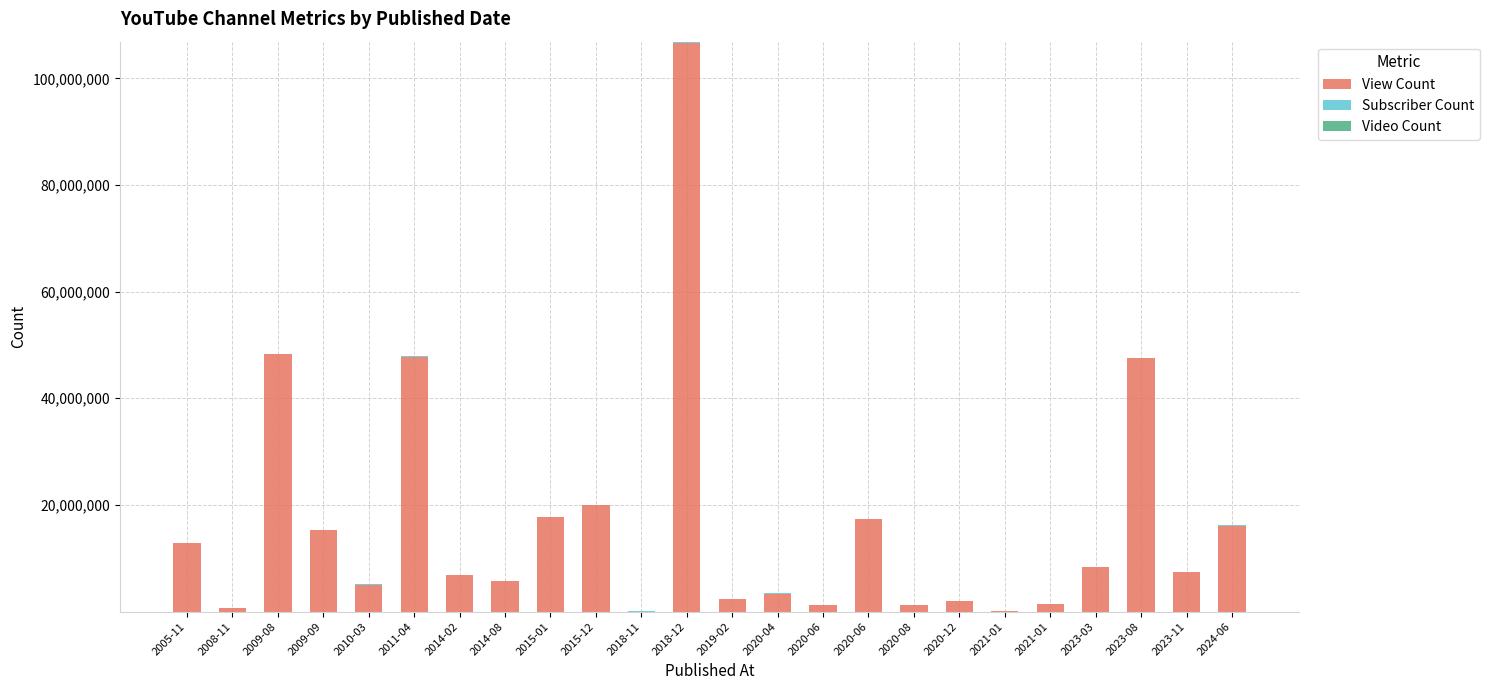

What is the label of the 13th bar from the right?

2018-12